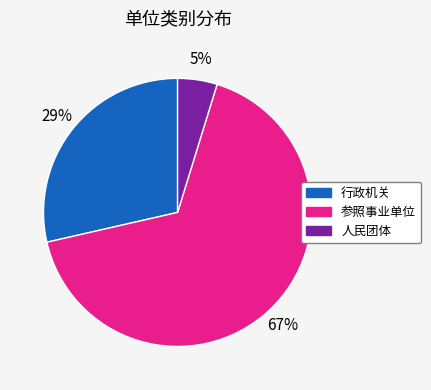

Does any single category account for the majority?

Yes